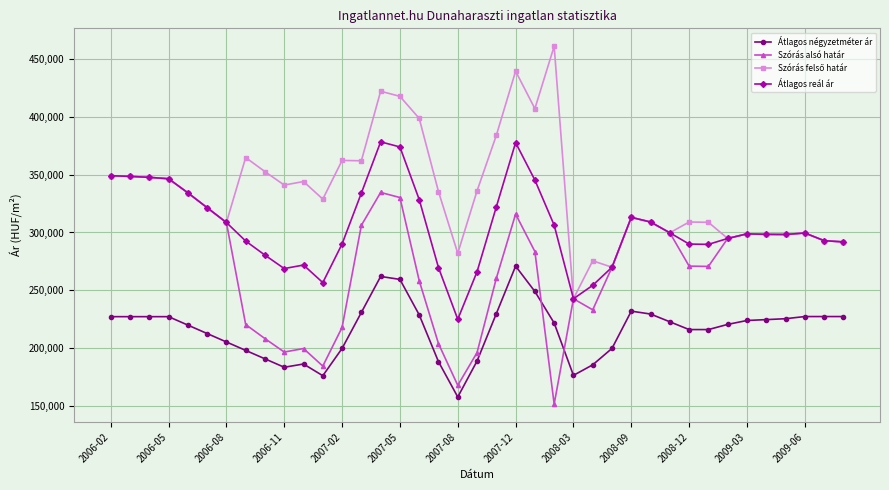

How many times do Szórás alsó határ and Átlagos négyzetméter ár cross each other?

2